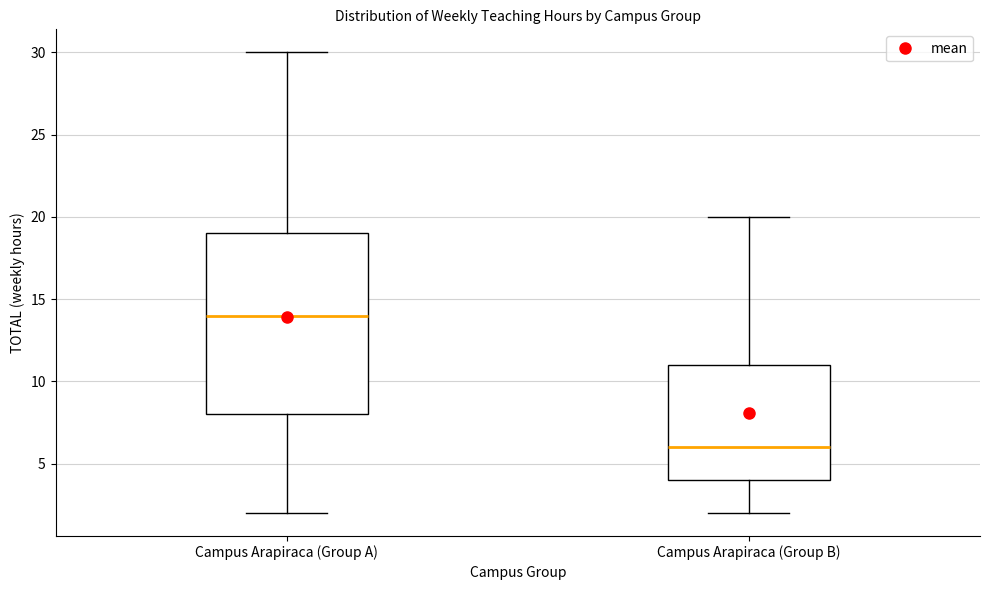

Reading left to right, read every box against the y-axis: the position of its median line, the range the box covers, and the ends of its whiskers. The values are not printed on the chart, so give them approximately, as read against the axis.

Campus Arapiraca (Group A): median 14, box 8 to 19, whiskers 2 to 30
Campus Arapiraca (Group B): median 6, box 4 to 11, whiskers 2 to 20